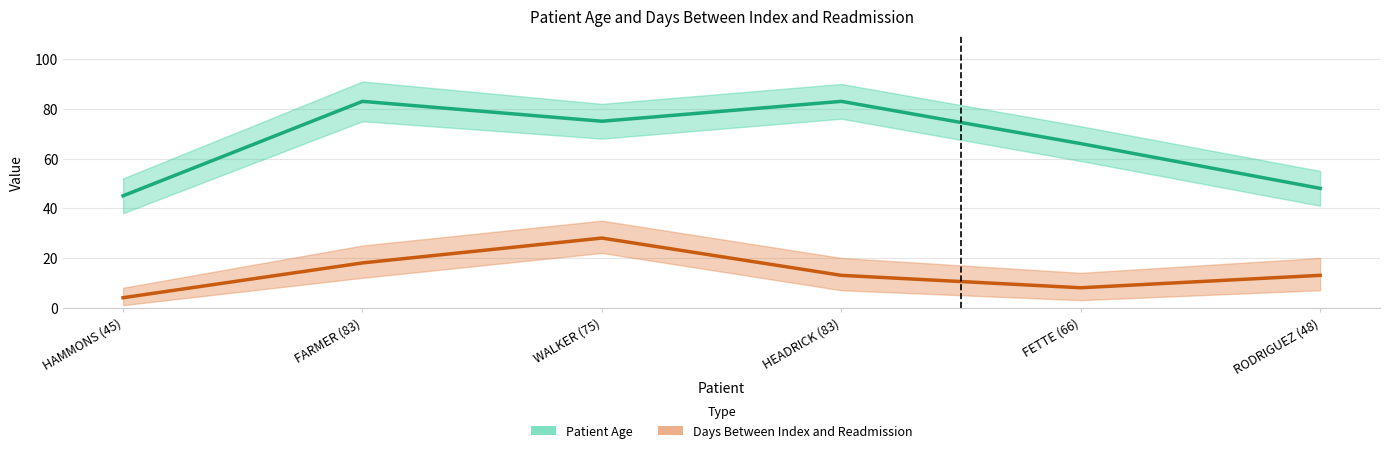

What is the total value across all series at RODRIGUEZ (48)?

61